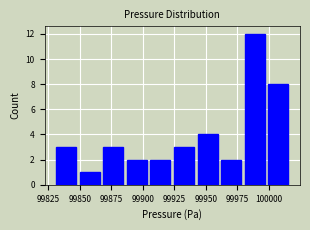

Around what value on the x-axis is the tallest bar? Give the approximate position of its centre, as read against the axis.

99990